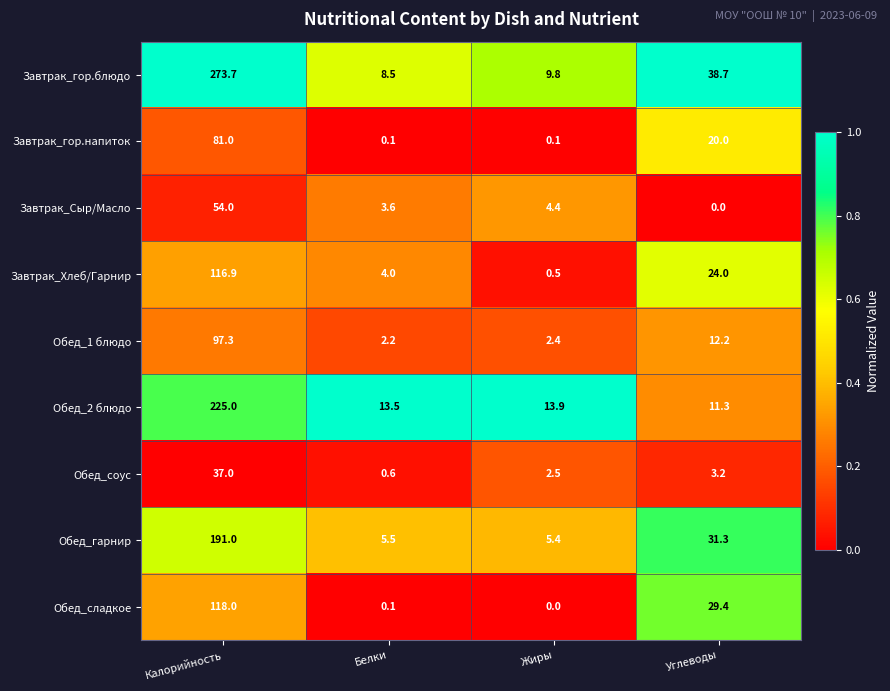

Which series changed the most between Белки and Жиры?

Завтрак_Хлеб/Гарнир